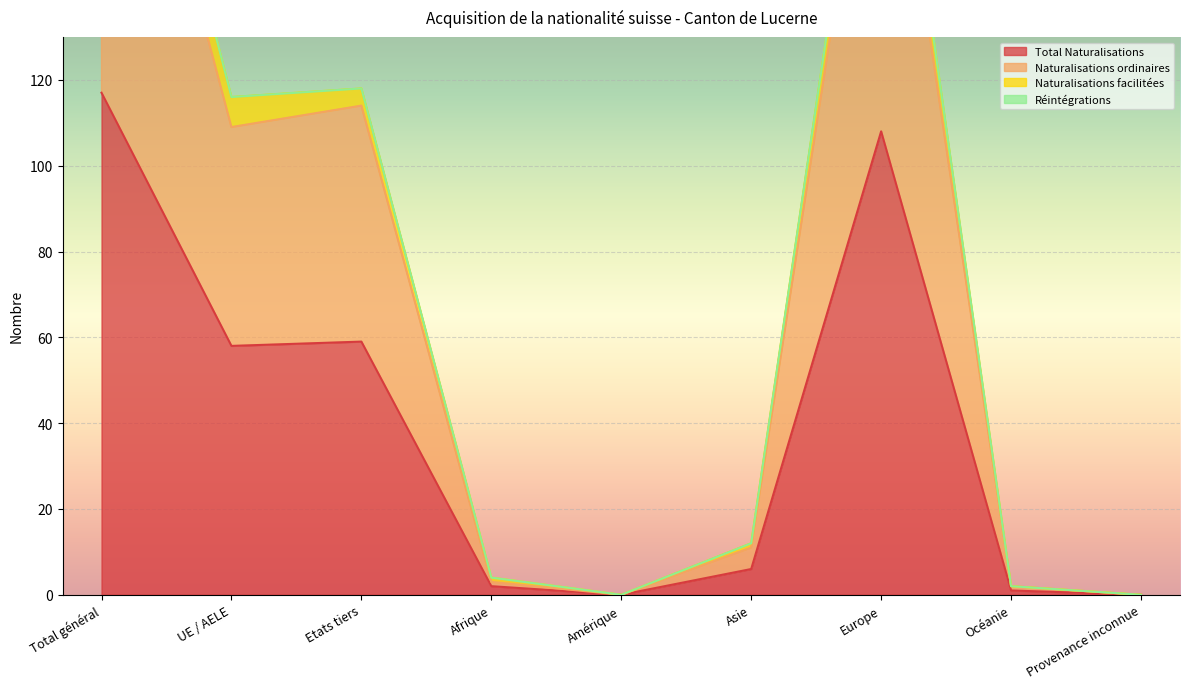

Is it true that Total Naturalisations equals 188 at Europe?

False